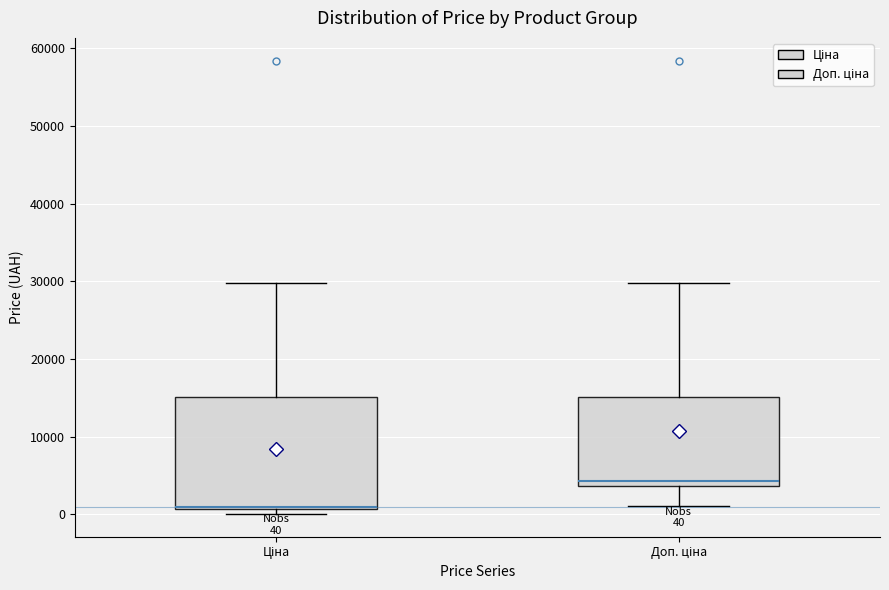

Which box has the highest median line?

Доп. ціна